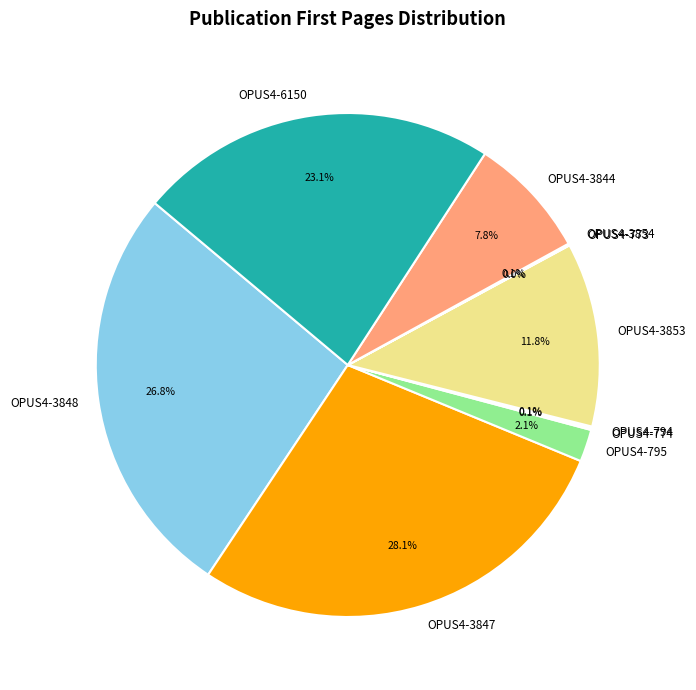

To the nearest percent, what portion does OPUS4-3844 represent?

8%